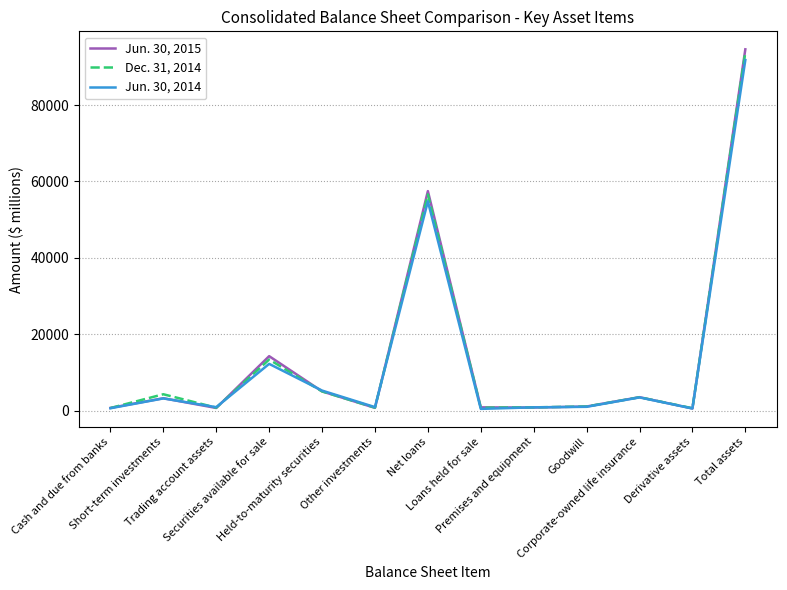

Which series has the largest range (max minus min)?

Jun. 30, 2015